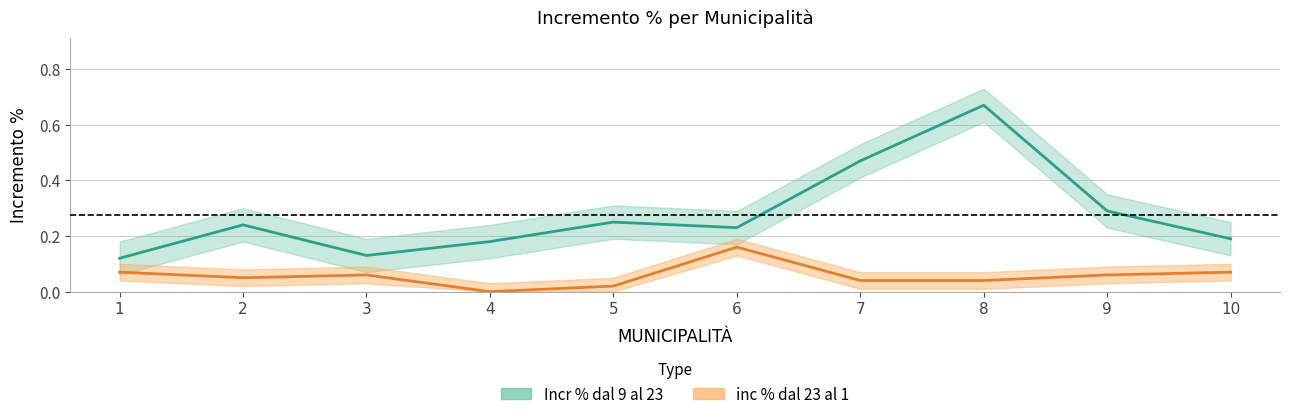

At how many categories does at least one series exceed 0?

10